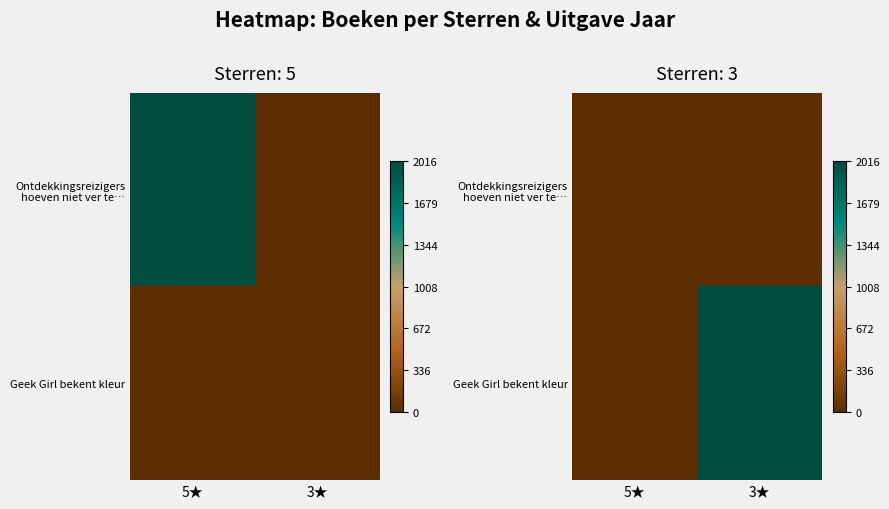

At 3★, list the series in order from smallest to largest.

Ontdekkingsreizigers hoeven niet ver te…, Geek Girl bekent kleur